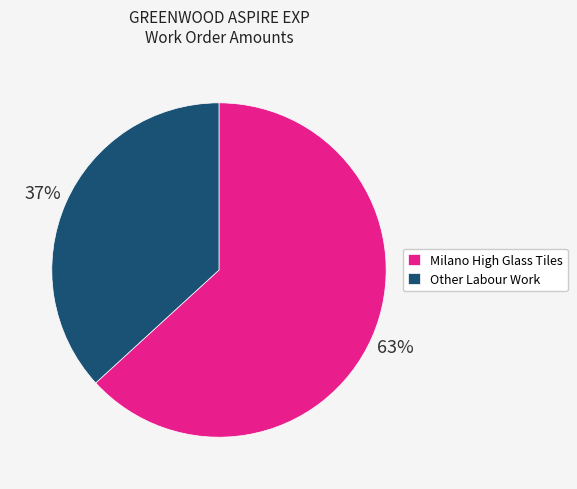

Which slice is the largest?

Milano High Glass Tiles